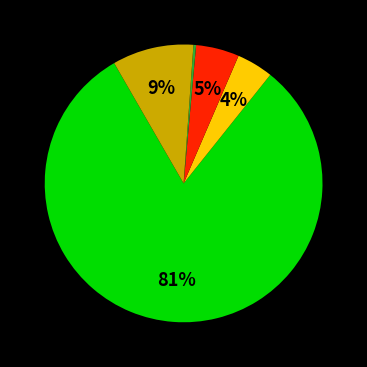

To the nearest percent, what is the average slice percentage?

20%